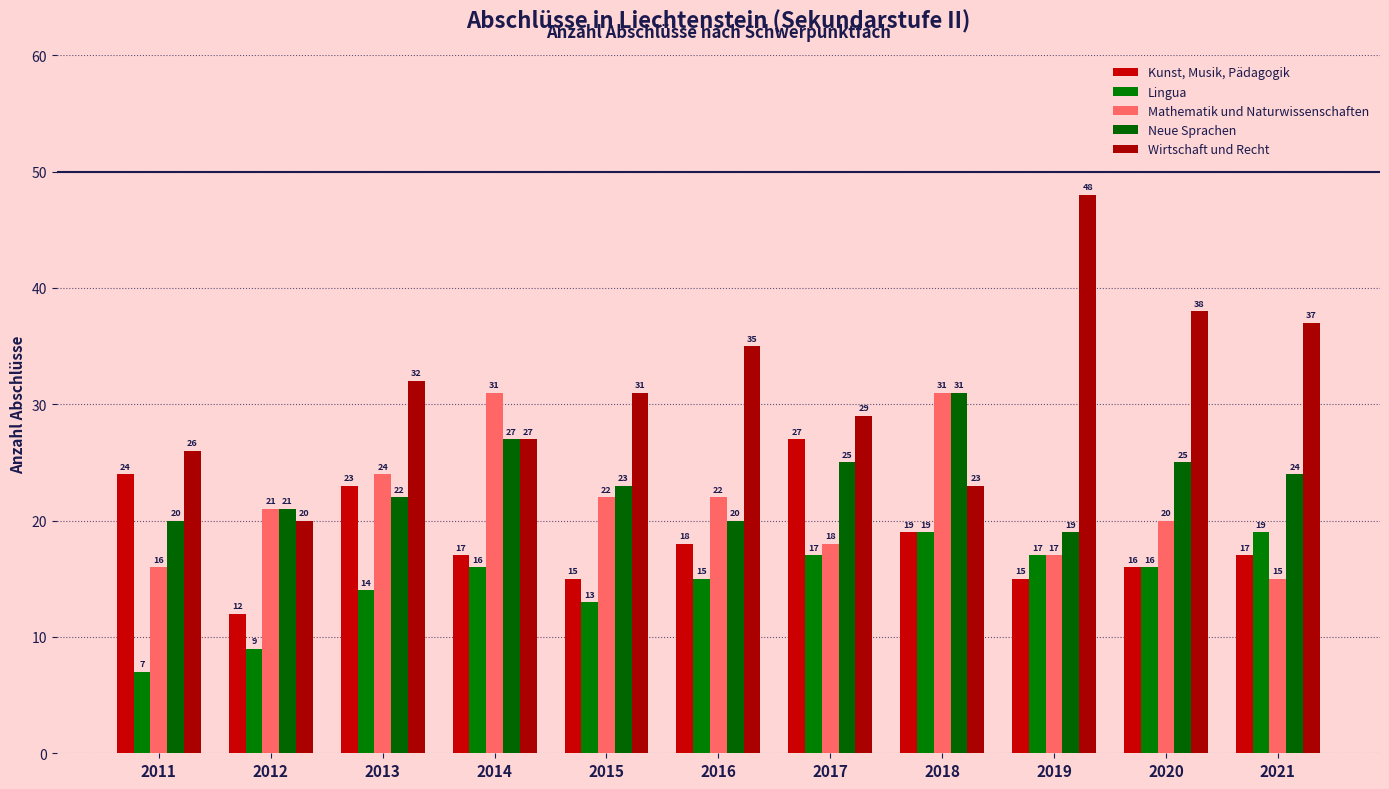

What is the difference between the highest and lowest values at 2012?

12